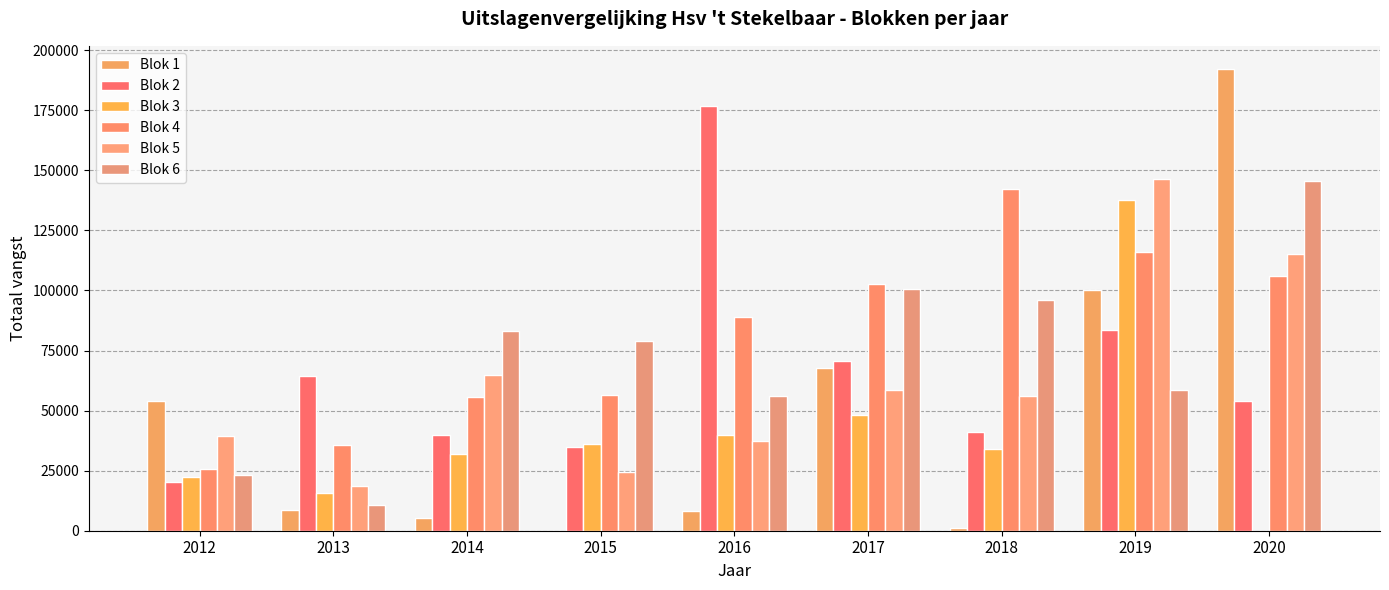

Which series has the largest total across all categories?

Blok 4